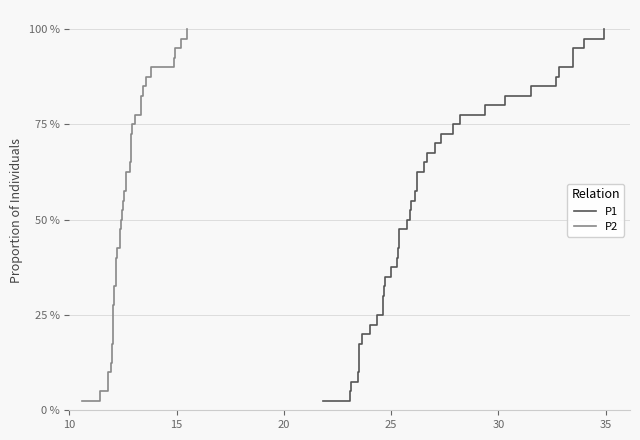

Which has a higher value, 11 or 38?

38